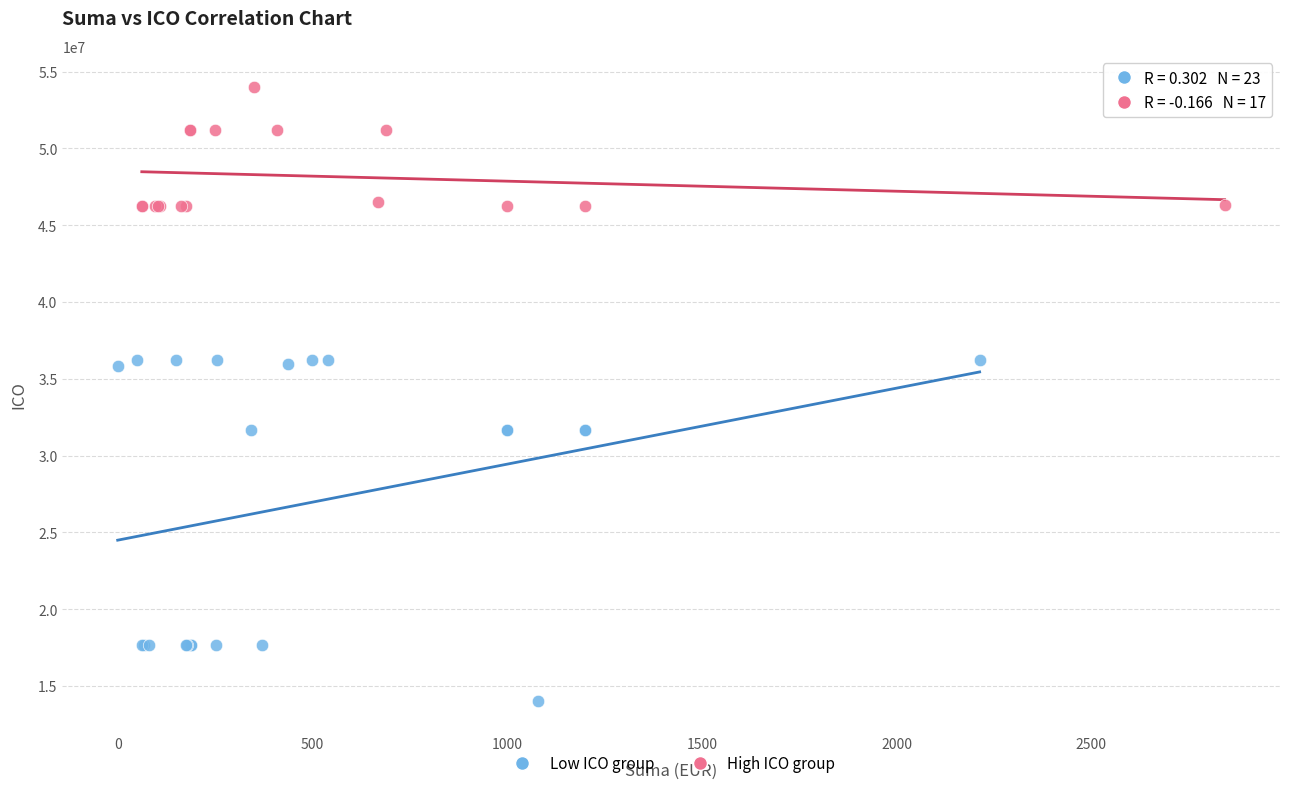

What are all the series names shown in the legend?

Low ICO group, High ICO group